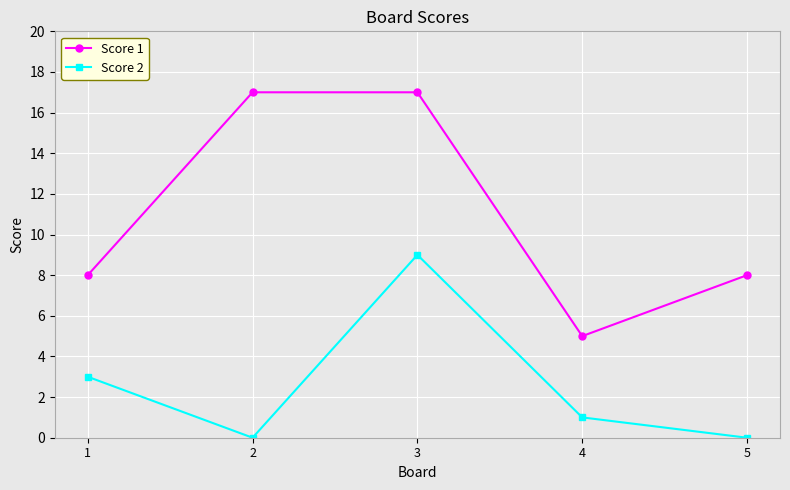

List the series in order of their peak value, lowest first.

Score 2, Score 1